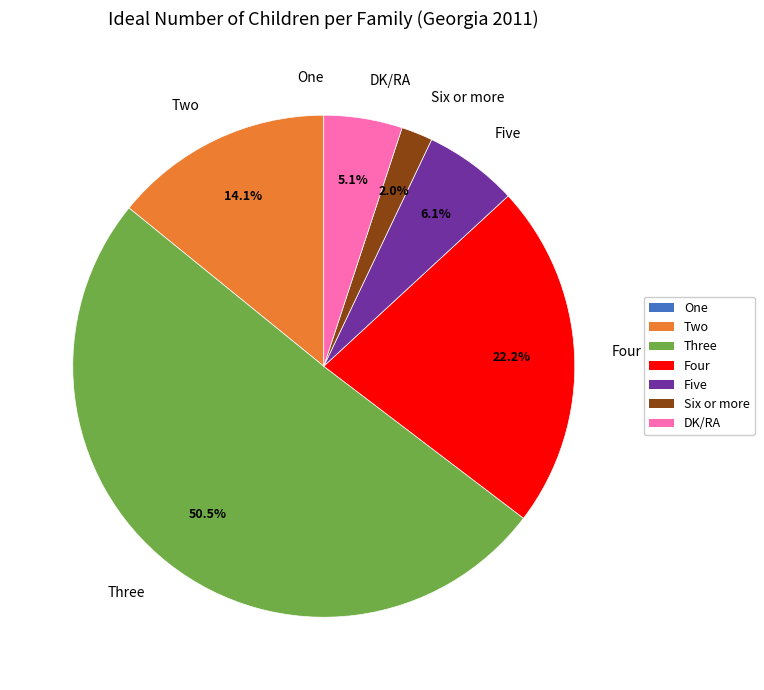

Which category has the biggest portion of the pie?

Three